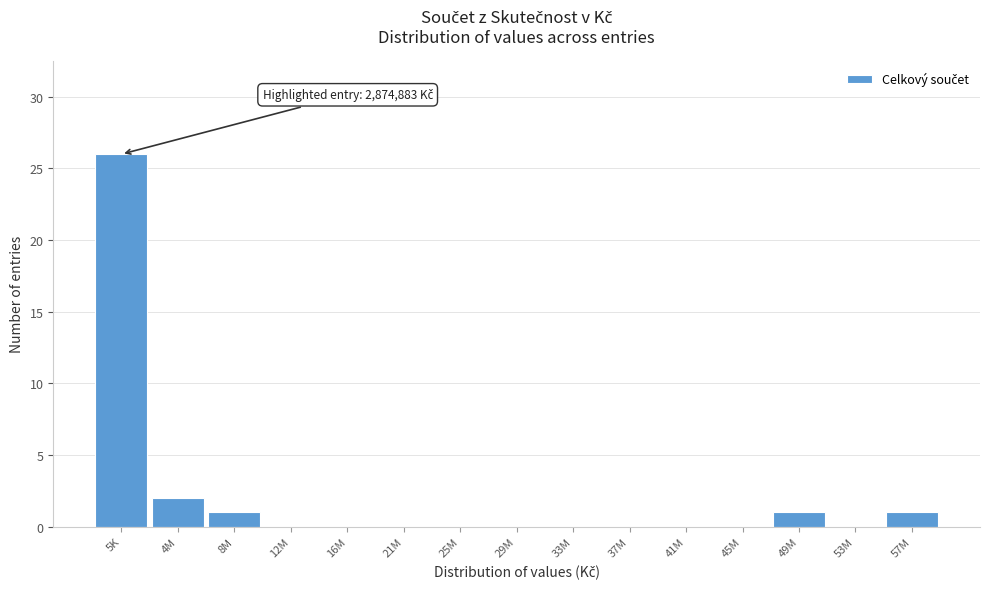

Reading right to left, extract all data points from this chart.

57M=1	53M=0	49M=1	45M=0	41M=0	37M=0	33M=0	29M=0	25M=0	21M=0	16M=0	12M=0	8M=1	4M=2	5K=26